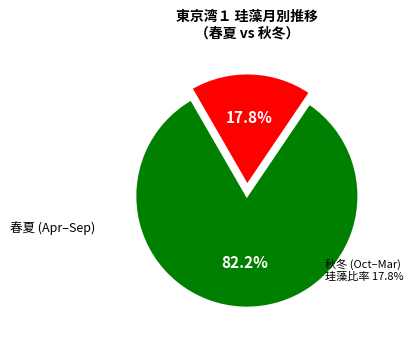

Does any single category account for the majority?

Yes